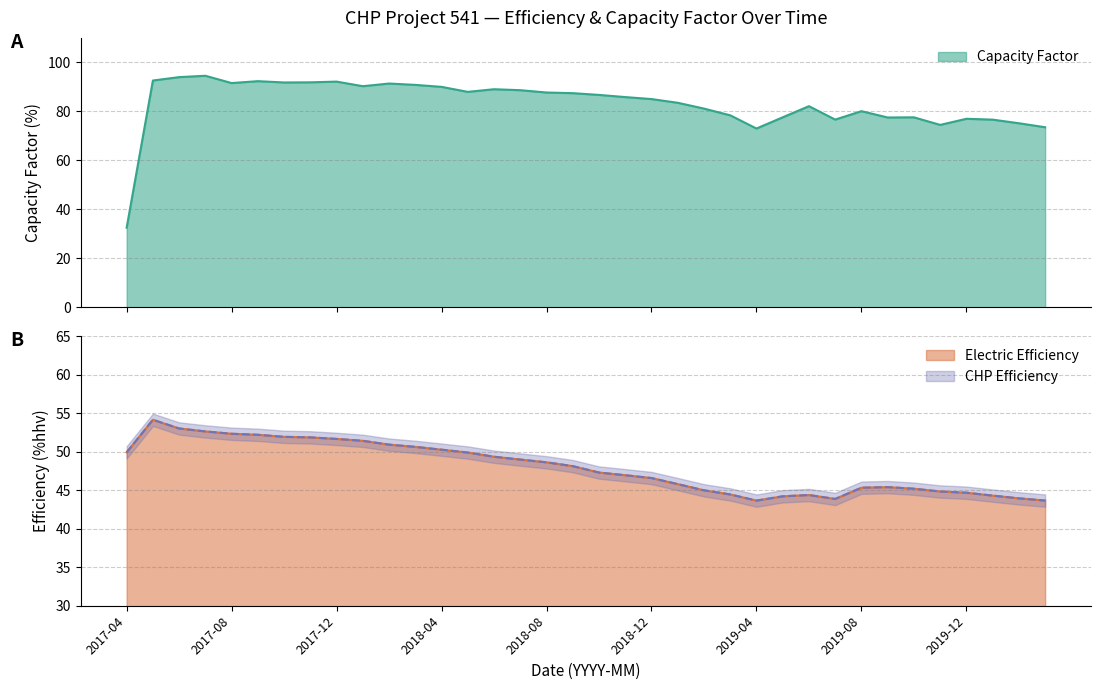

Where is the first local minimum for Electric Efficiency?

2019-04